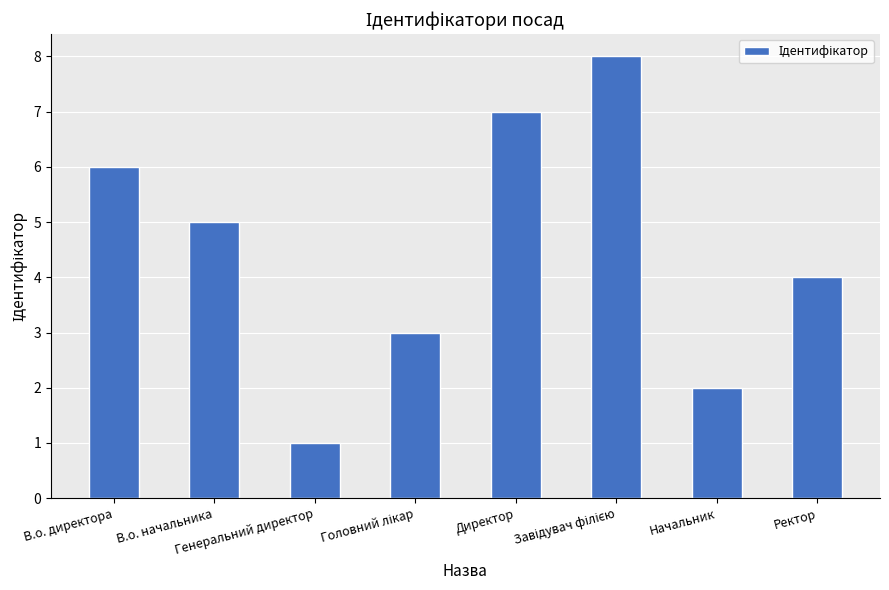

The chart shows a value of 2 at Генеральний директор. True or false?

False